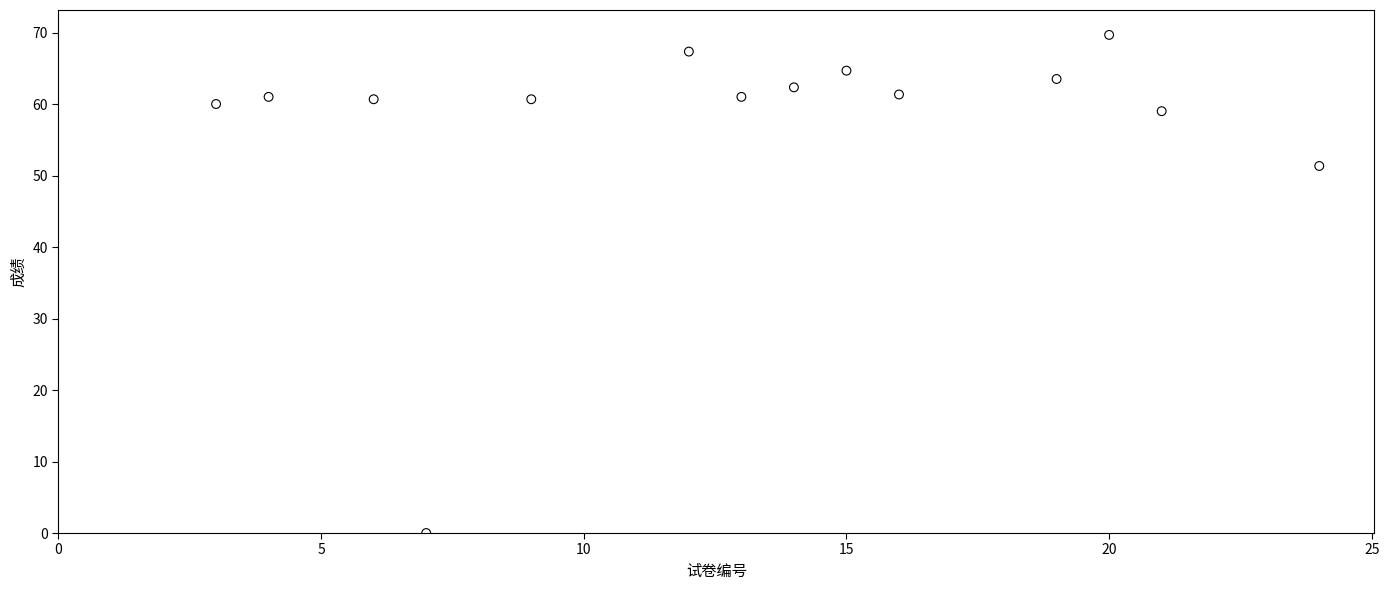

What is the range of Y values (max minus min)?

69.7